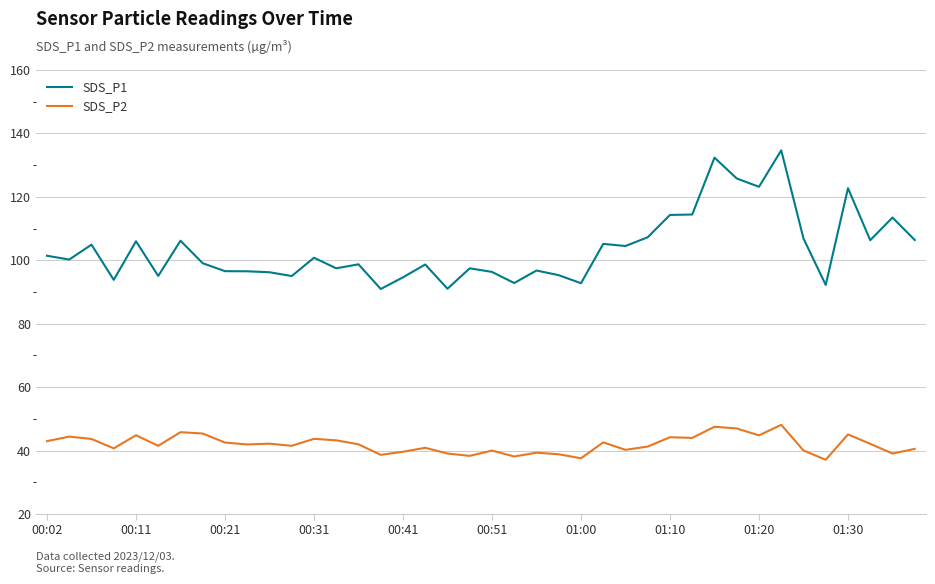

True or false: SDS_P1 and SDS_P2 intersect in this chart.

False